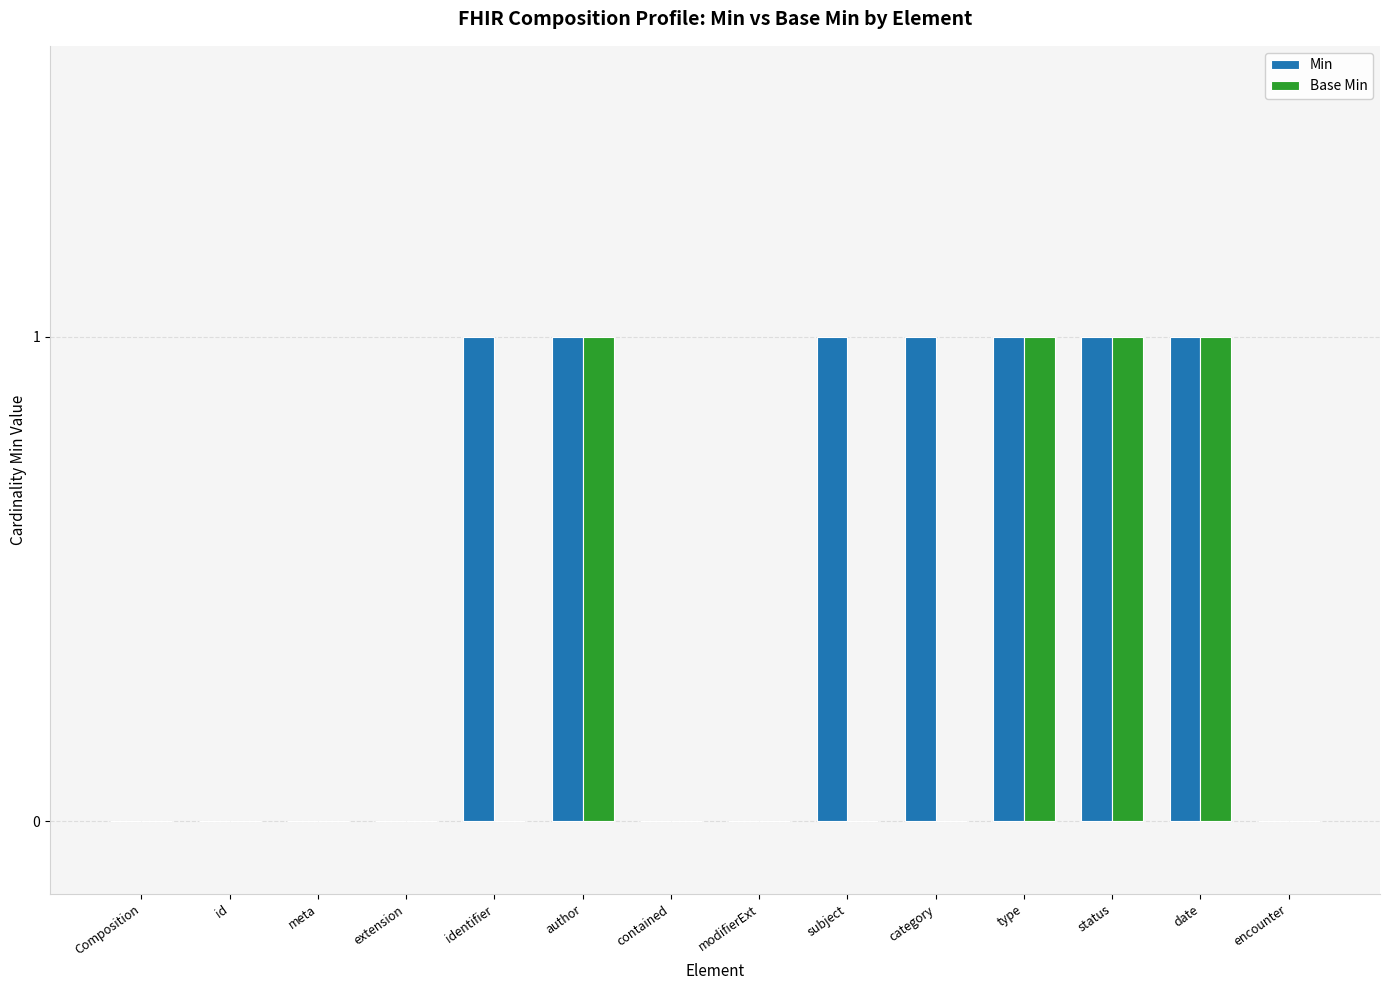

What is the sum of all Min values?

7